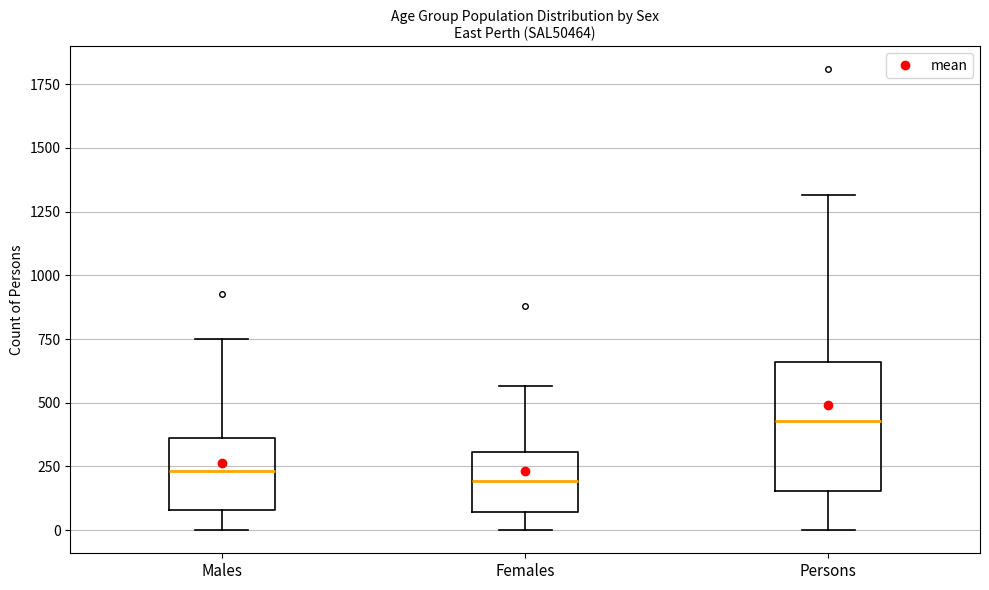

Which box is the tallest, from its lower edge to its upper edge?

Persons